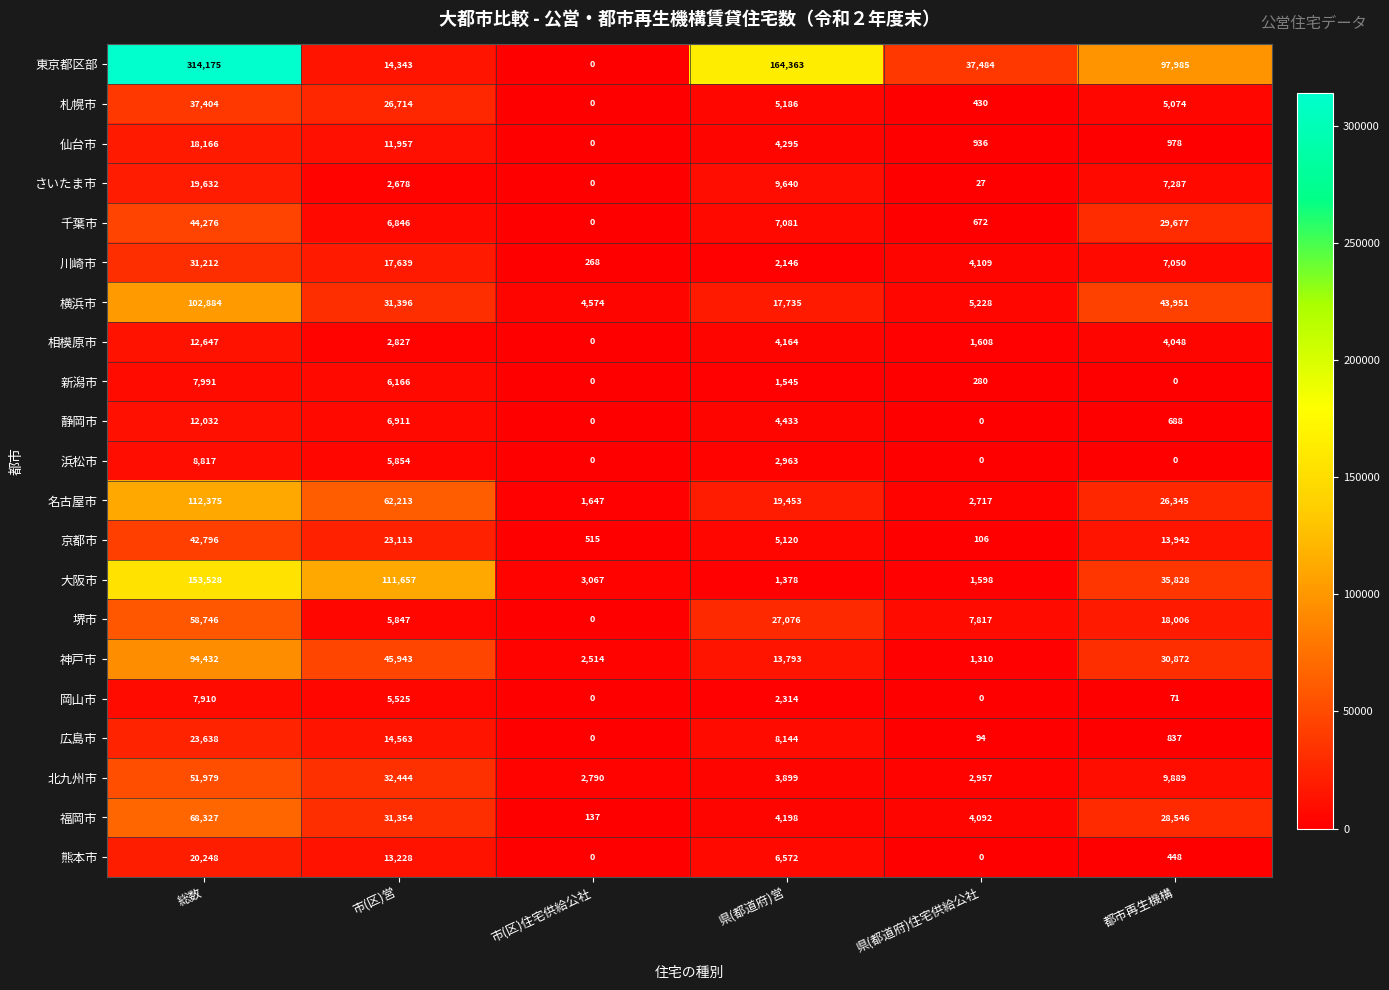

Which series has the widest spread of values?

東京都区部